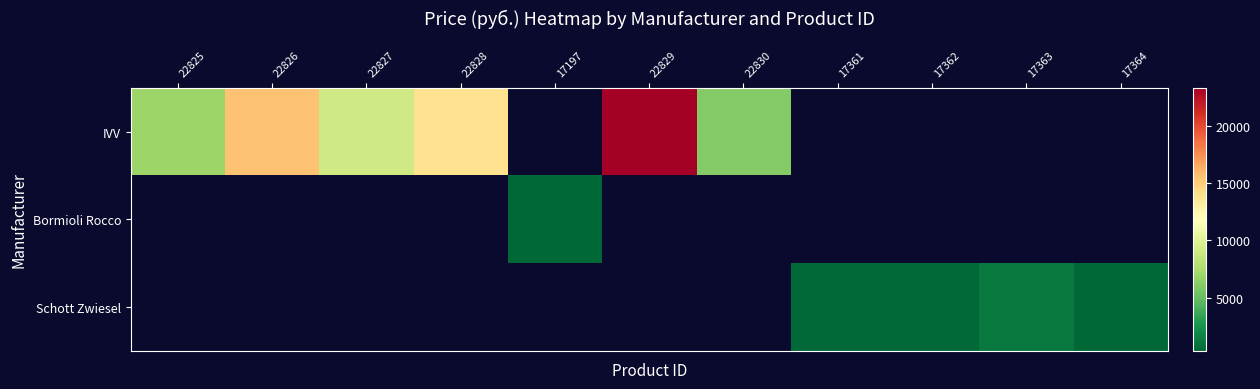

Count the number of categories in the chart.

11